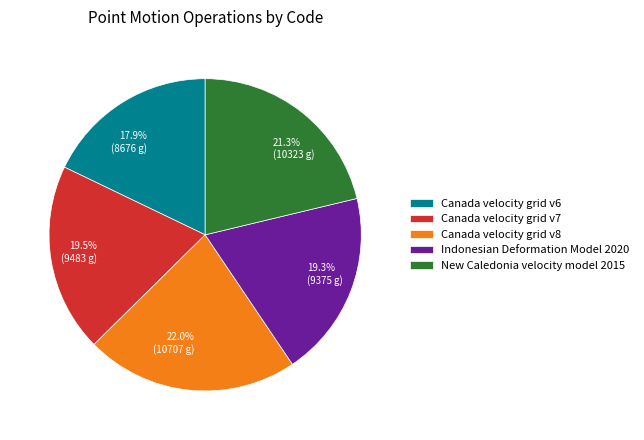

To the nearest percent, what is the combined percentage of Canada velocity grid v7 and New Caledonia velocity model 2015?

41%